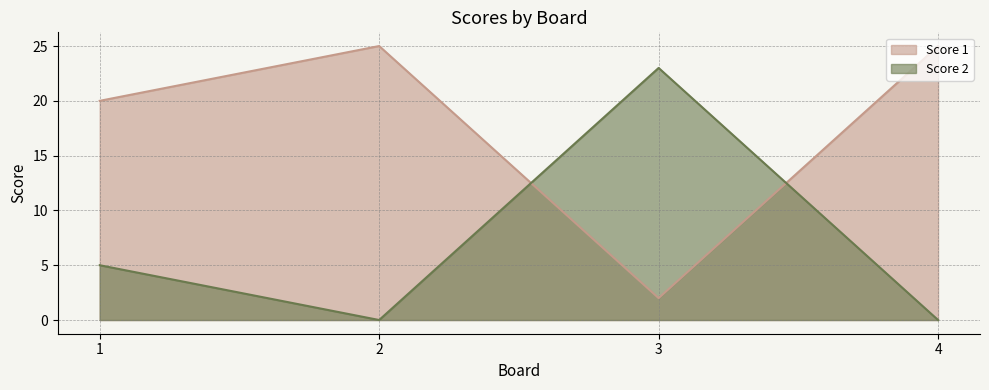

In Score 2, how many points are higher than both neighbors (excluding endpoints)?

1